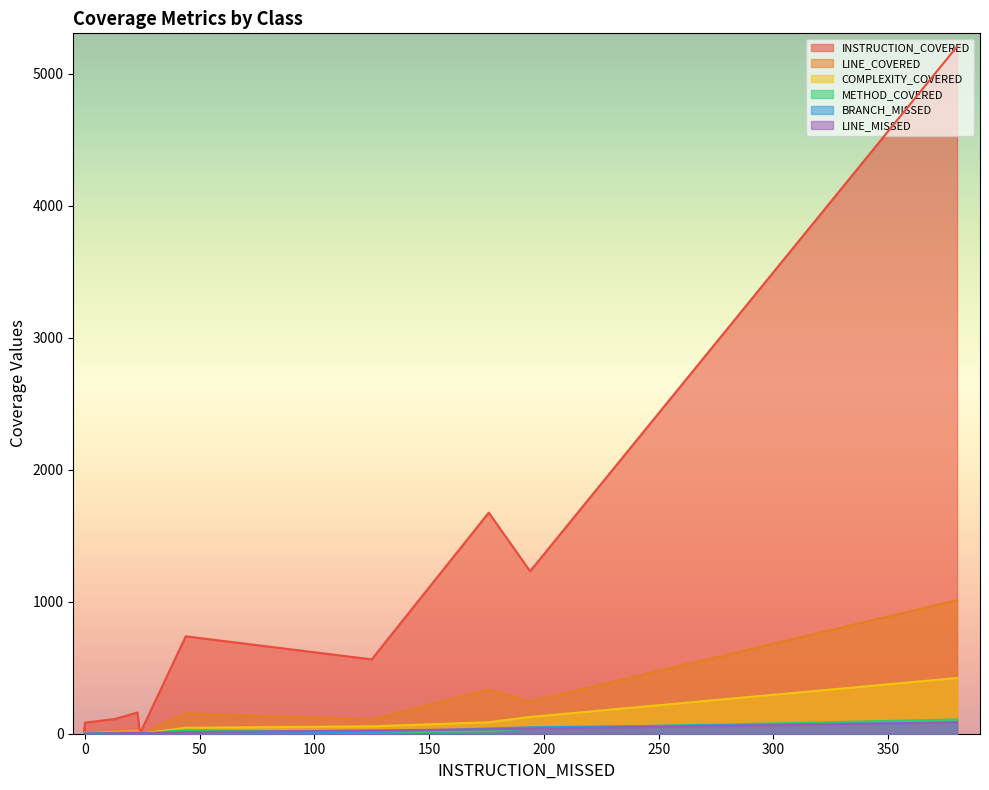

What is the difference between the maximum and minimum values in the BRANCH_MISSED series?

85